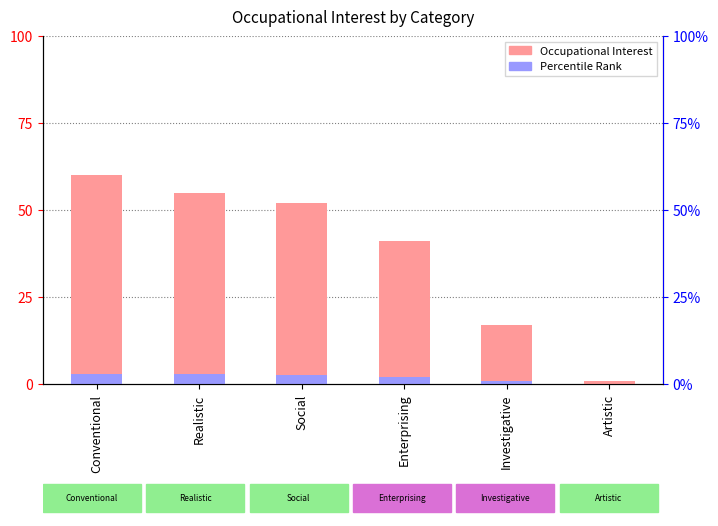

What is the total value across all series at Investigative?

17.9